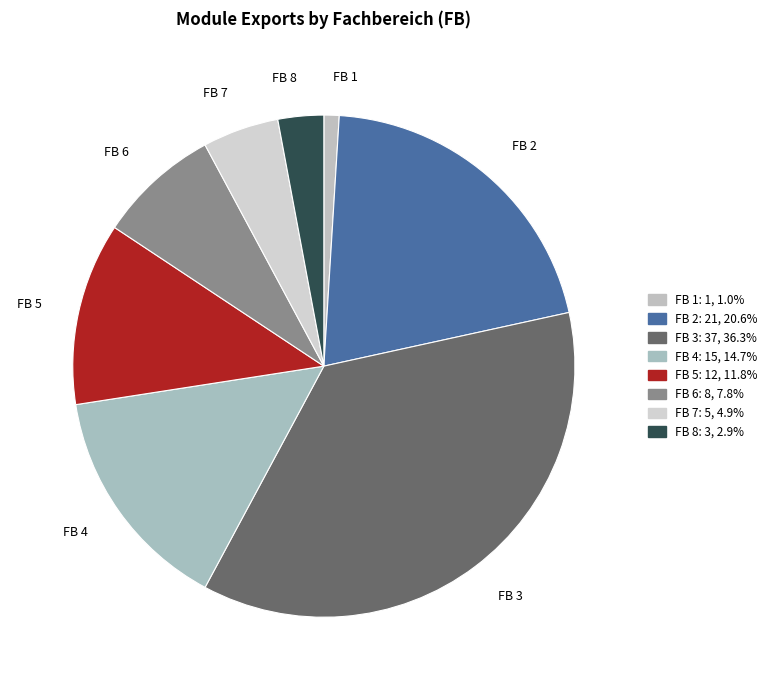

Does any single category account for the majority?

No